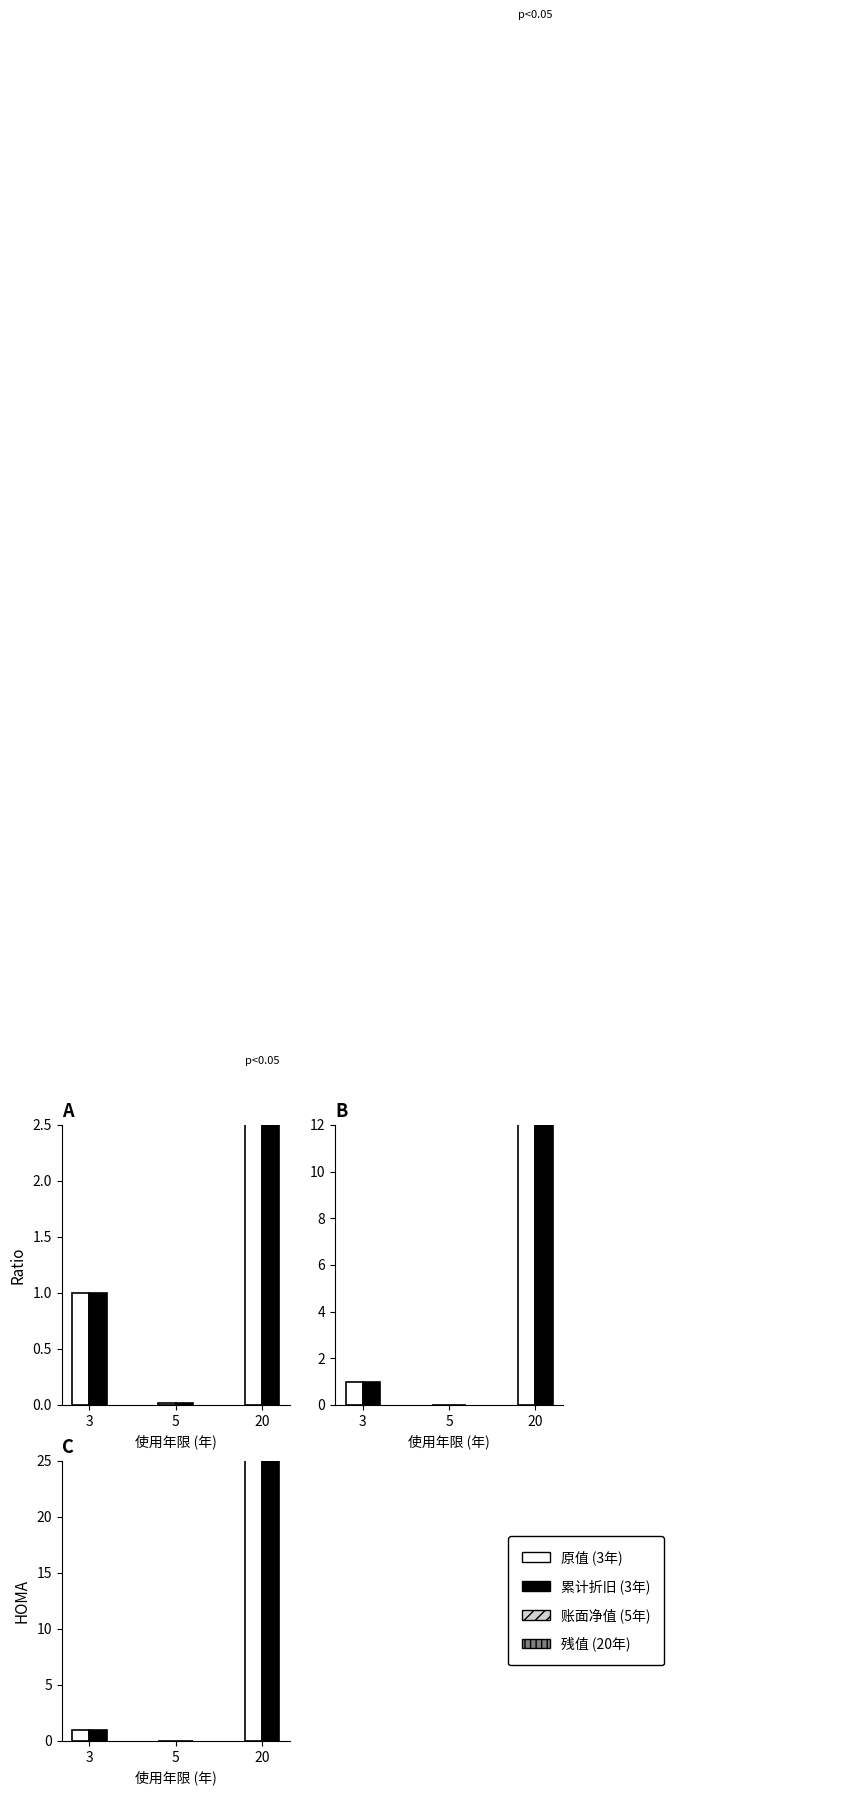

How many bars are there in each group?

6